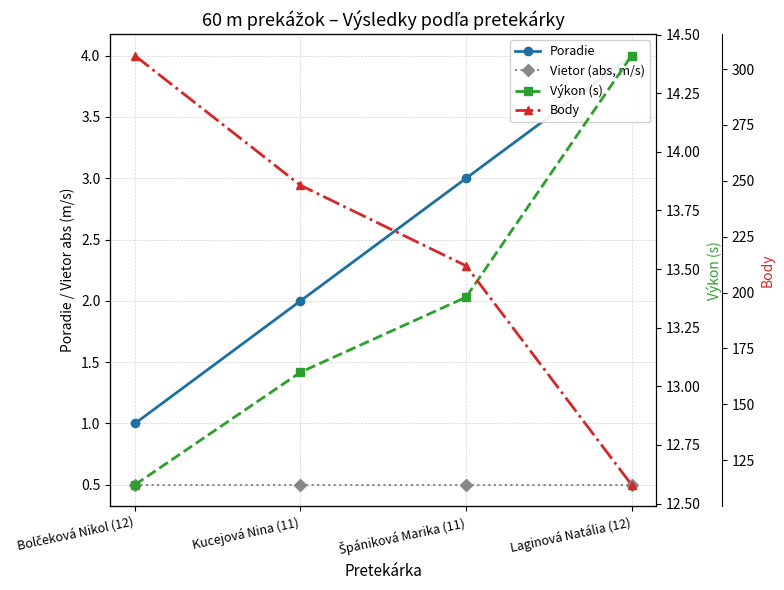

True or false: Vietor (abs, m/s) and Poradie intersect in this chart.

False